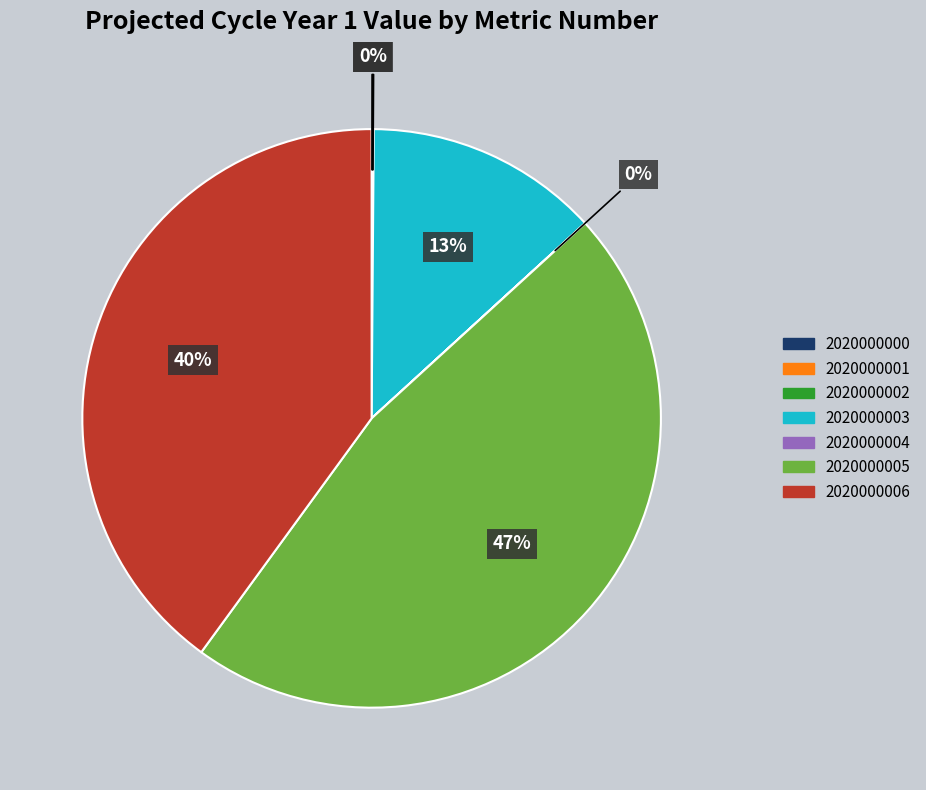

Which slice is the largest?

2020000005